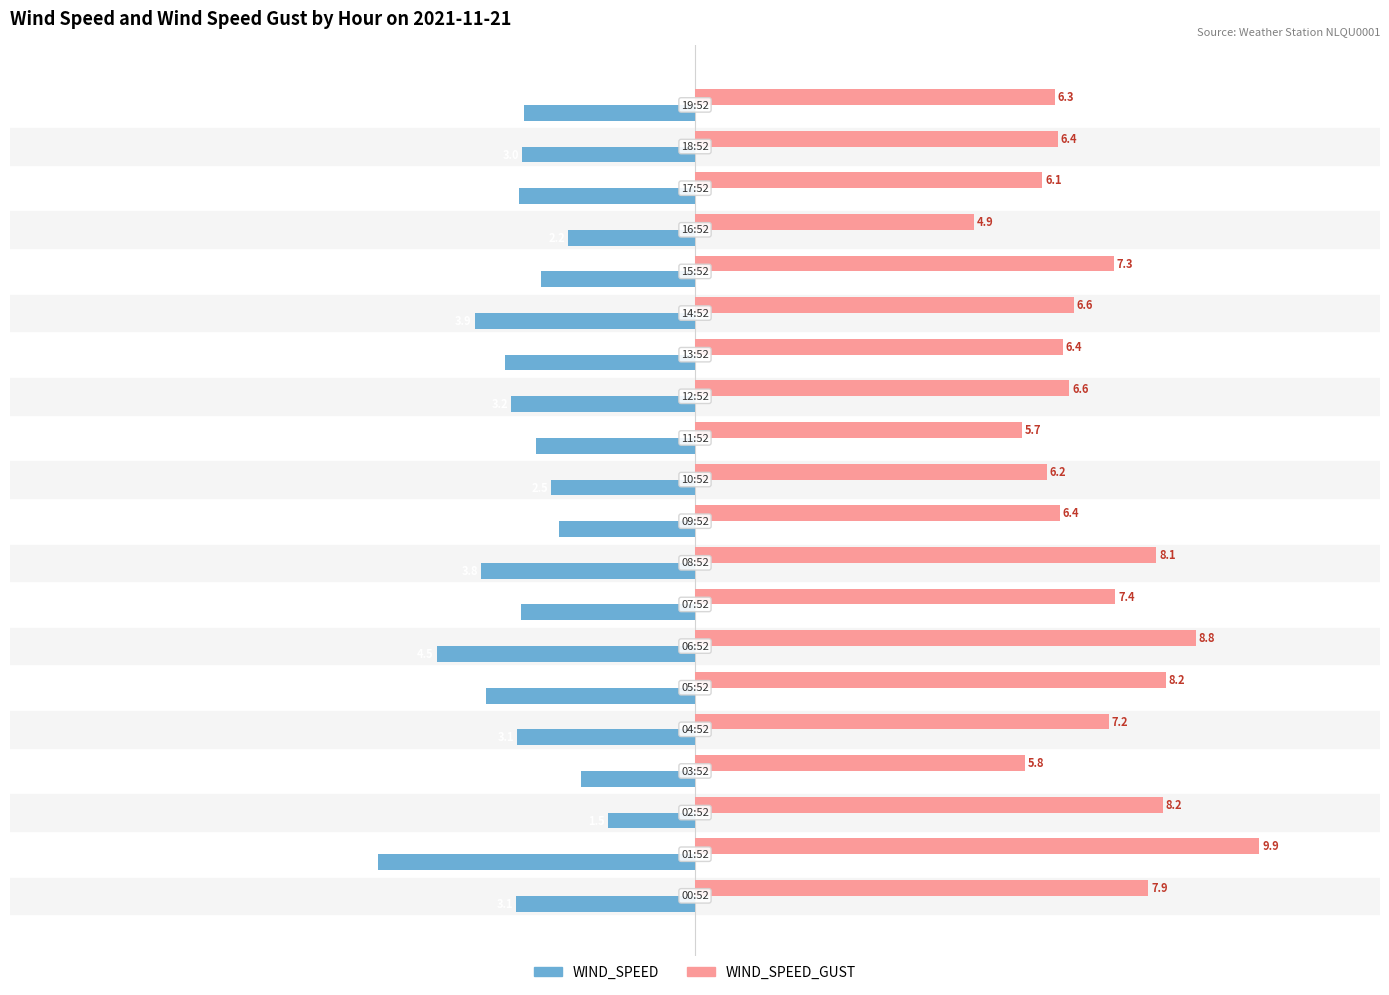

What is the average value of the WIND_SPEED_GUST series?

7.0